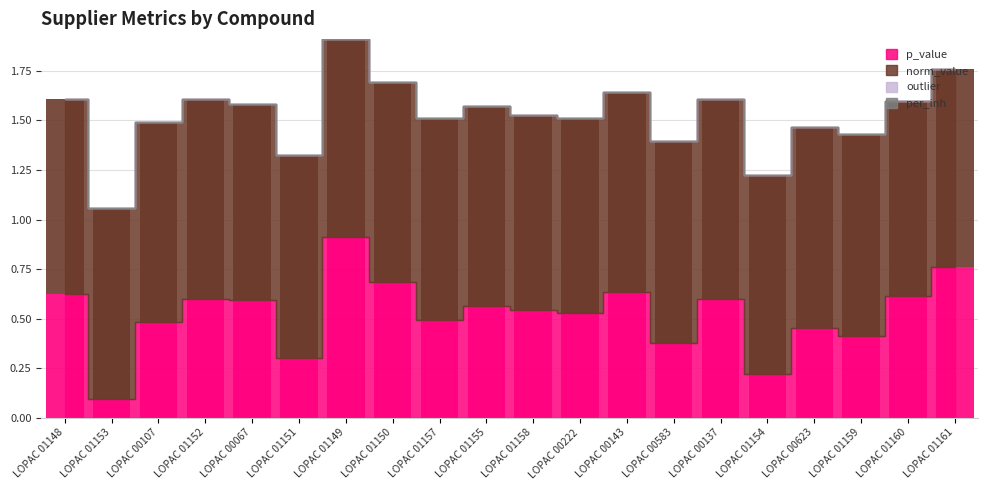

Which series has the largest total across all categories?

norm_value